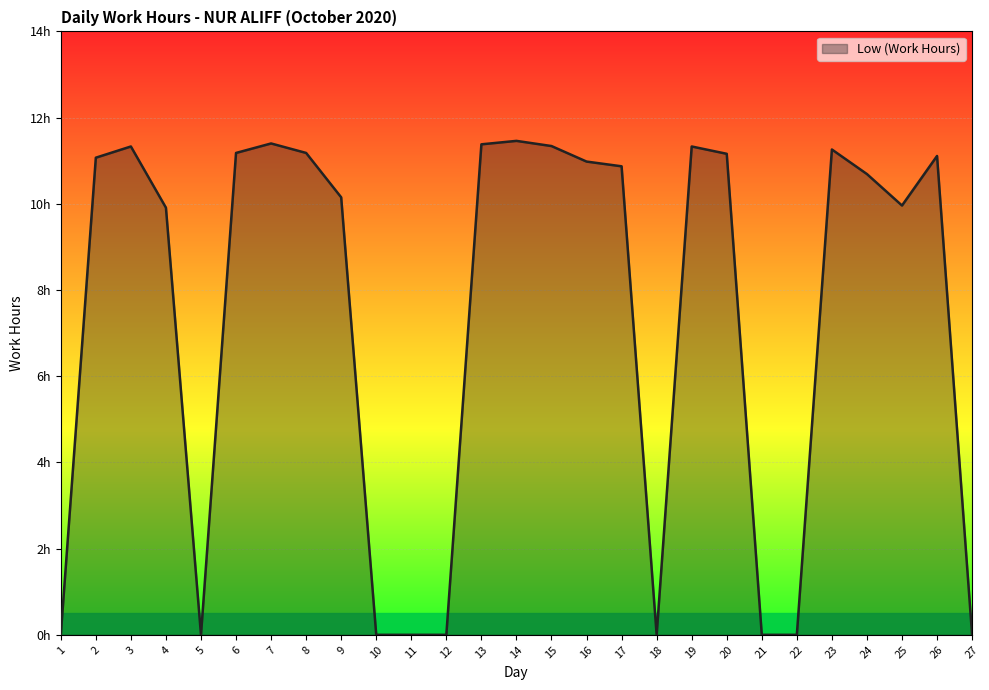

Is this an area chart (filled region under the line)?

Yes